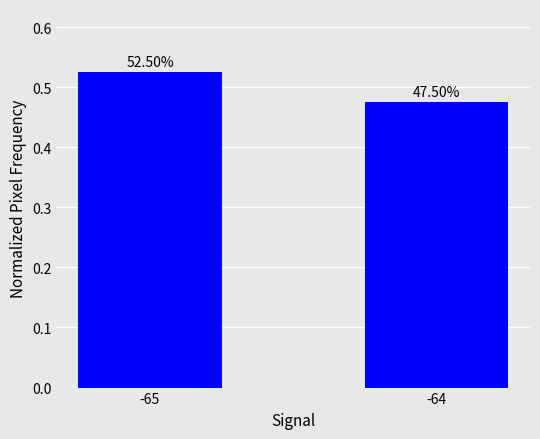

Which label corresponds to the largest value in the chart?

-65